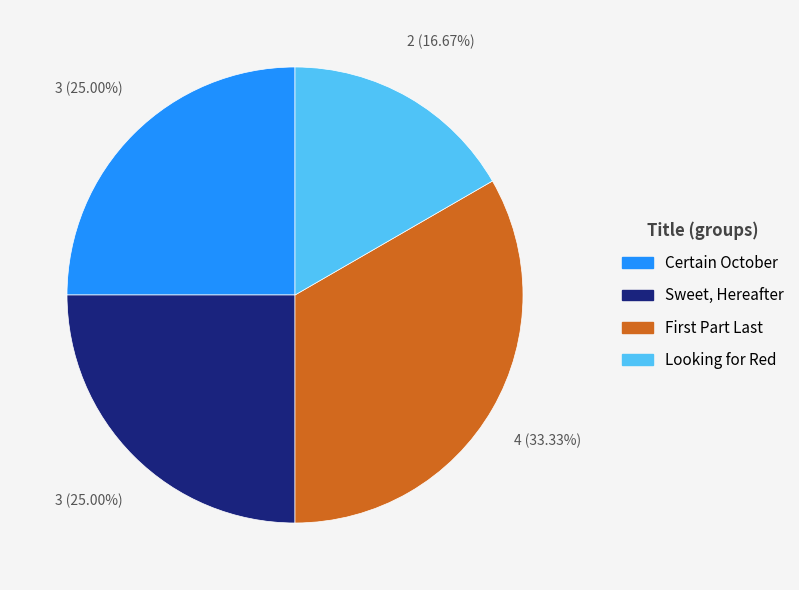

Approximately how many times larger is the value at Sweet, Hereafter compared to Certain October?

1.0